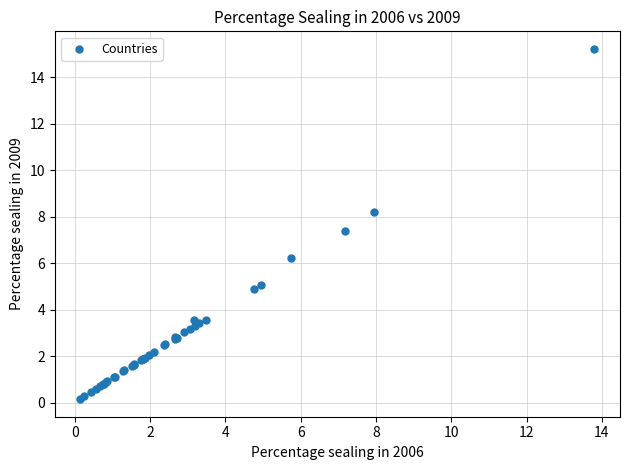

What Y value in the scatter plot is closest to 7?

7.4